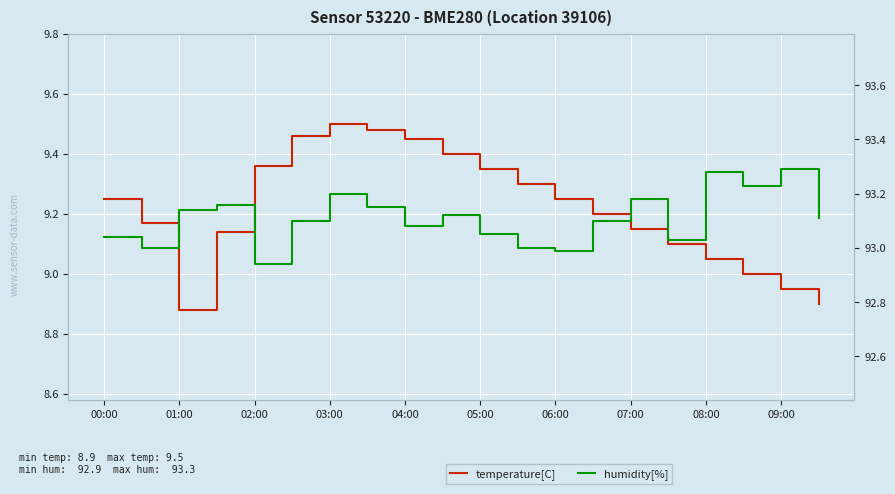

How many interior local peaks does the humidity[%] series have?

6